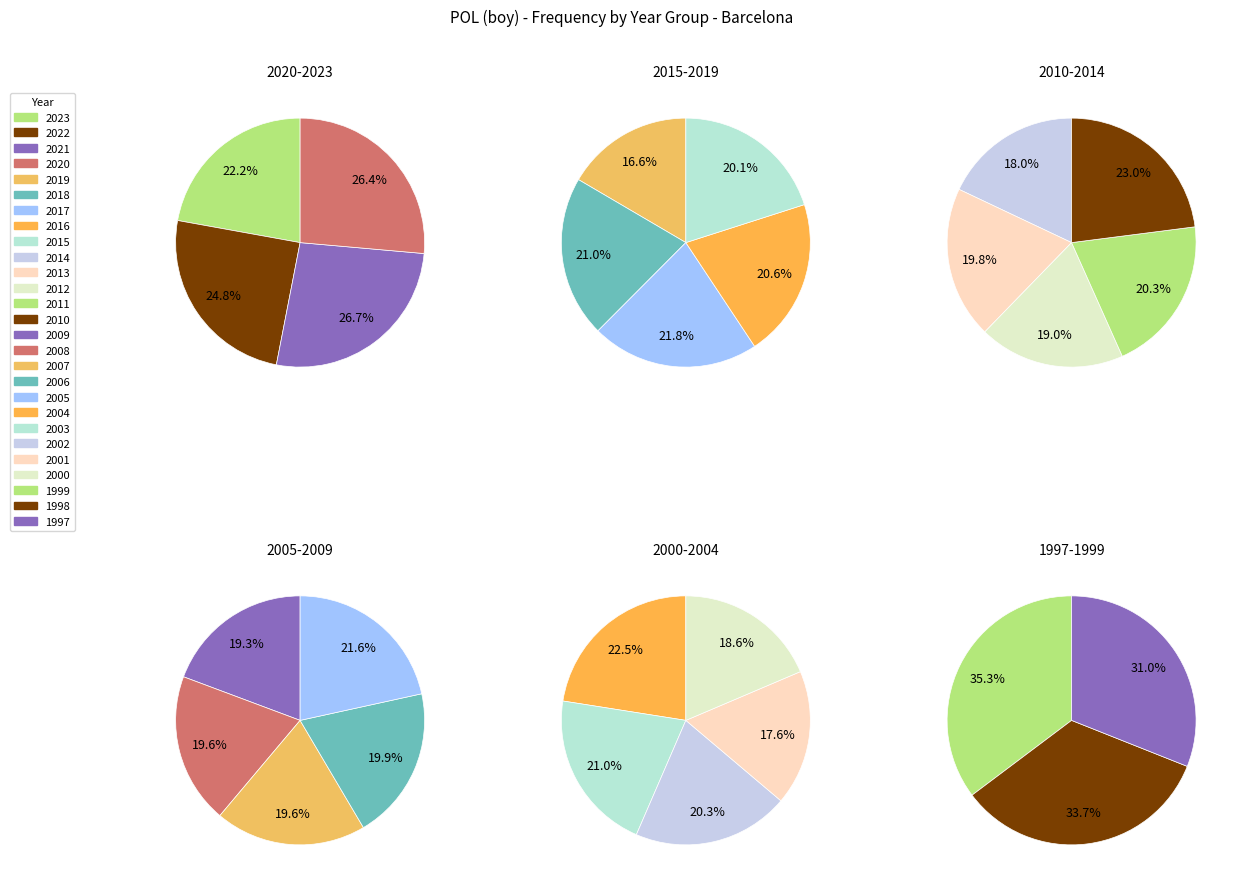

Which slice is the smallest?

2023